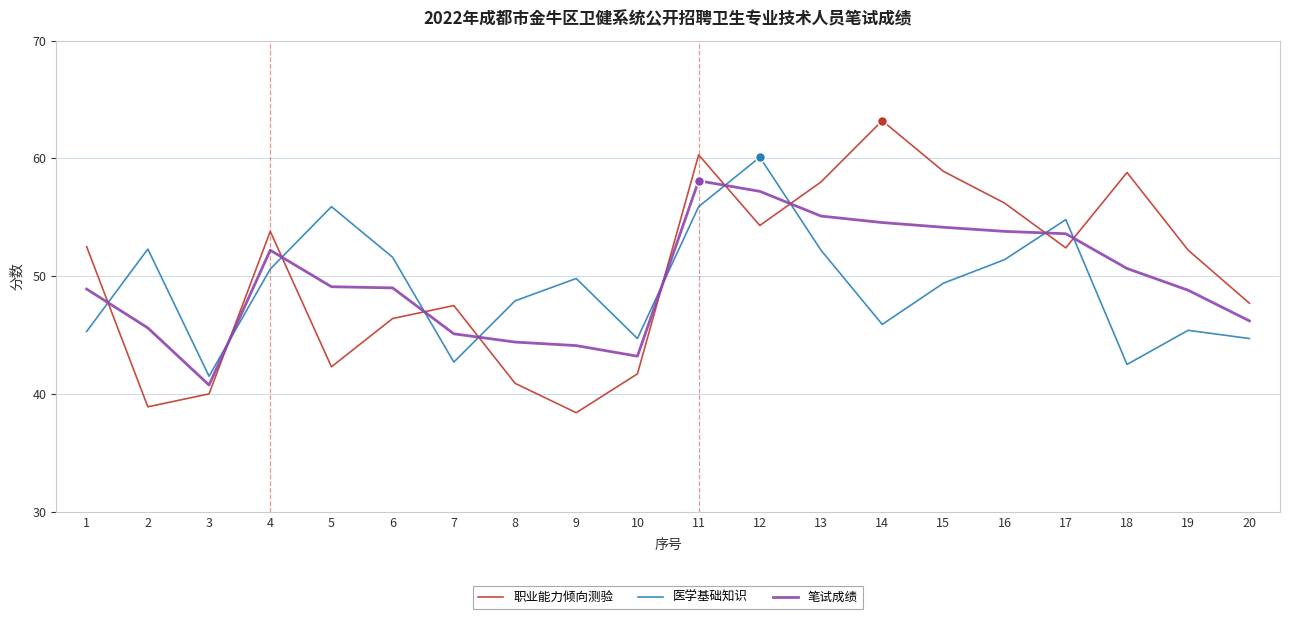

Is the value of 笔试成绩 at 10 greater than the value of 职业能力倾向测验 at 11?

No